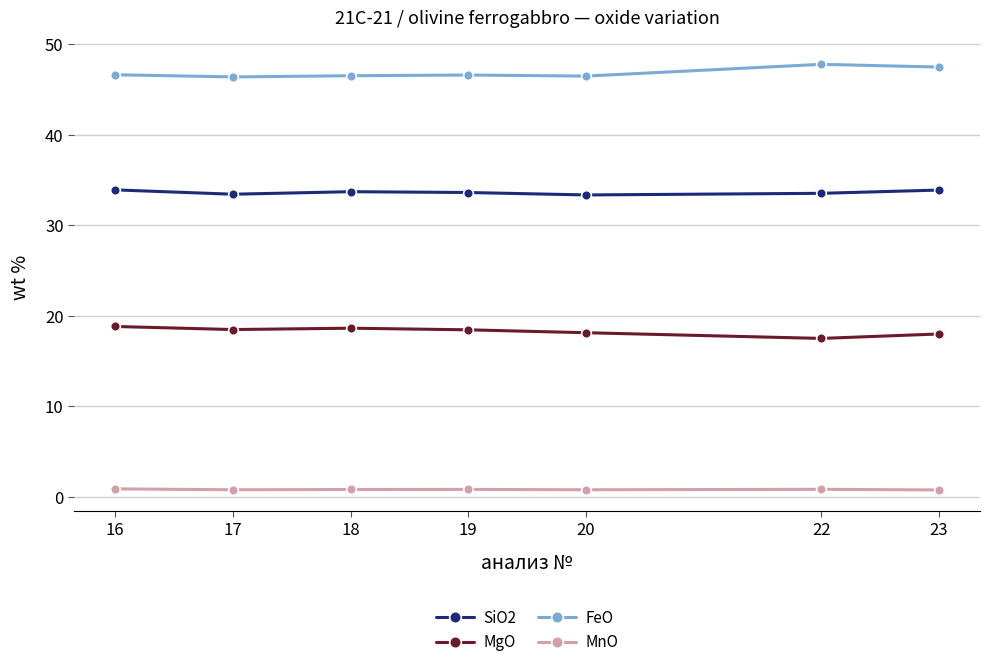

True or false: FeO has a value of 22.4 at 19.

False